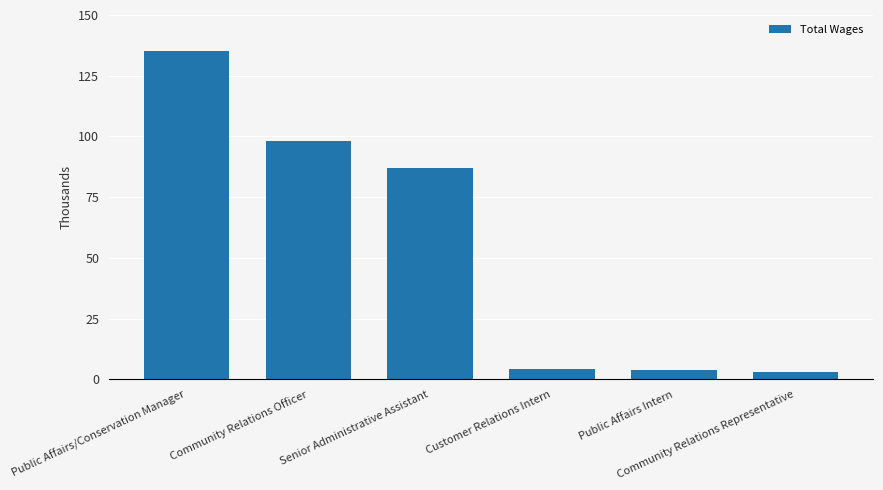

Rank the categories by value from lowest to highest.

Community Relations Representative, Public Affairs Intern, Customer Relations Intern, Senior Administrative Assistant, Community Relations Officer, Public Affairs/Conservation Manager